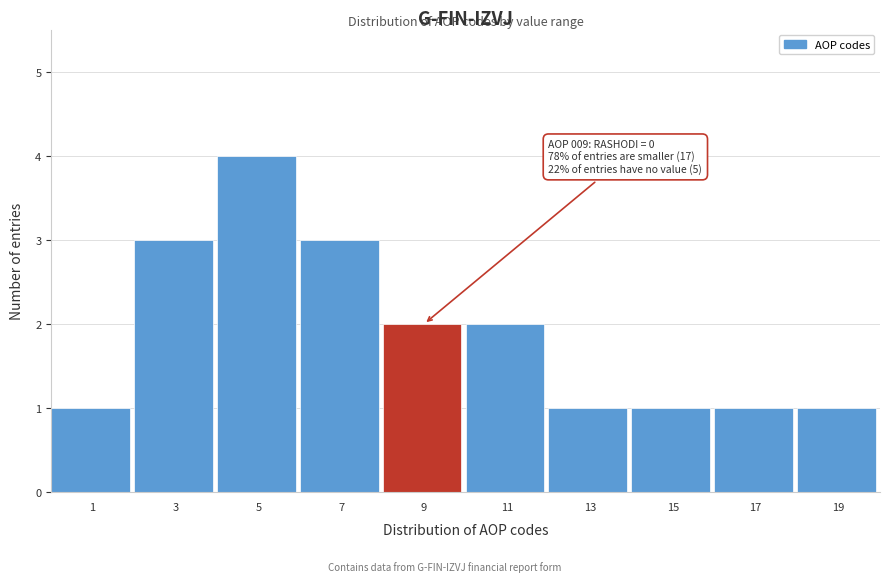

Reading left to right, what are all the values shown in this chart?

1=1	3=3	5=4	7=3	9=2	11=2	13=1	15=1	17=1	19=1